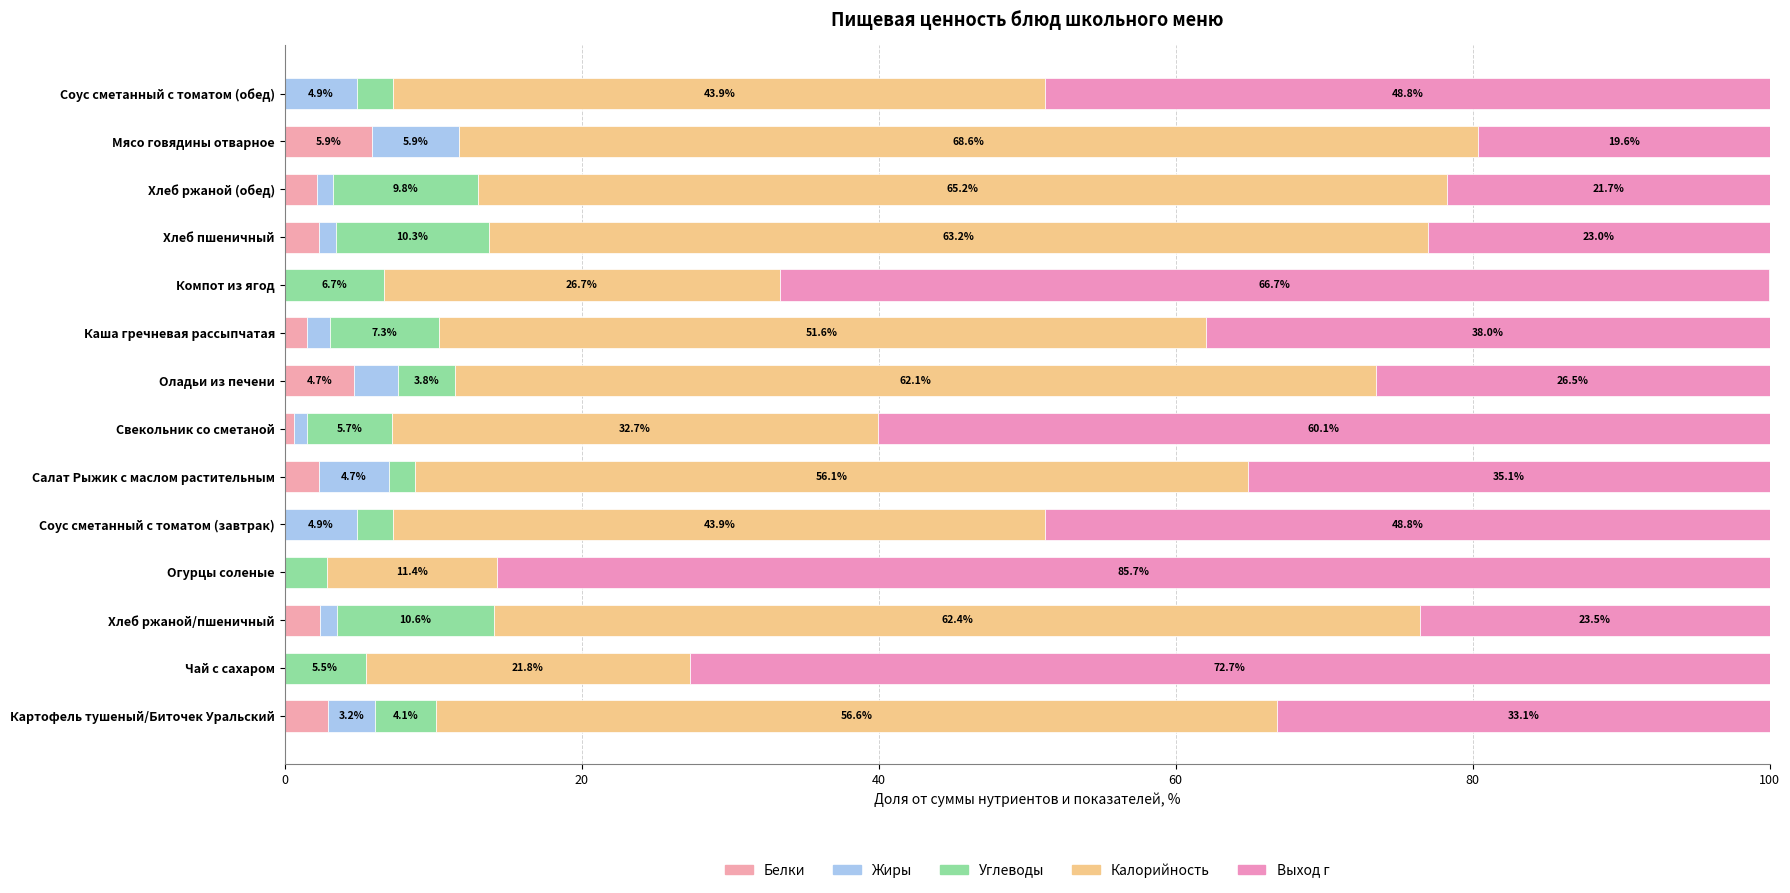

Reading left to right, list all the values displayed in this chart.

Белки: 2.9	0.0	2.4	0.0	0.0	2.3	0.6	4.7	1.5	0.0	2.3	2.2	5.9	0.0
Жиры: 3.2	0.0	1.2	0.0	4.9	4.7	0.9	2.9	1.5	0.0	1.1	1.1	5.9	4.9
Углеводы: 4.1	5.5	10.6	2.9	2.4	1.8	5.7	3.8	7.3	6.7	10.3	9.8	0.0	2.4
Калорийность: 56.6	21.8	62.4	11.4	43.9	56.1	32.7	62.1	51.6	26.7	63.2	65.2	68.6	43.9
Выход г: 33.1	72.7	23.5	85.7	48.8	35.1	60.1	26.5	38.0	66.7	23.0	21.7	19.6	48.8